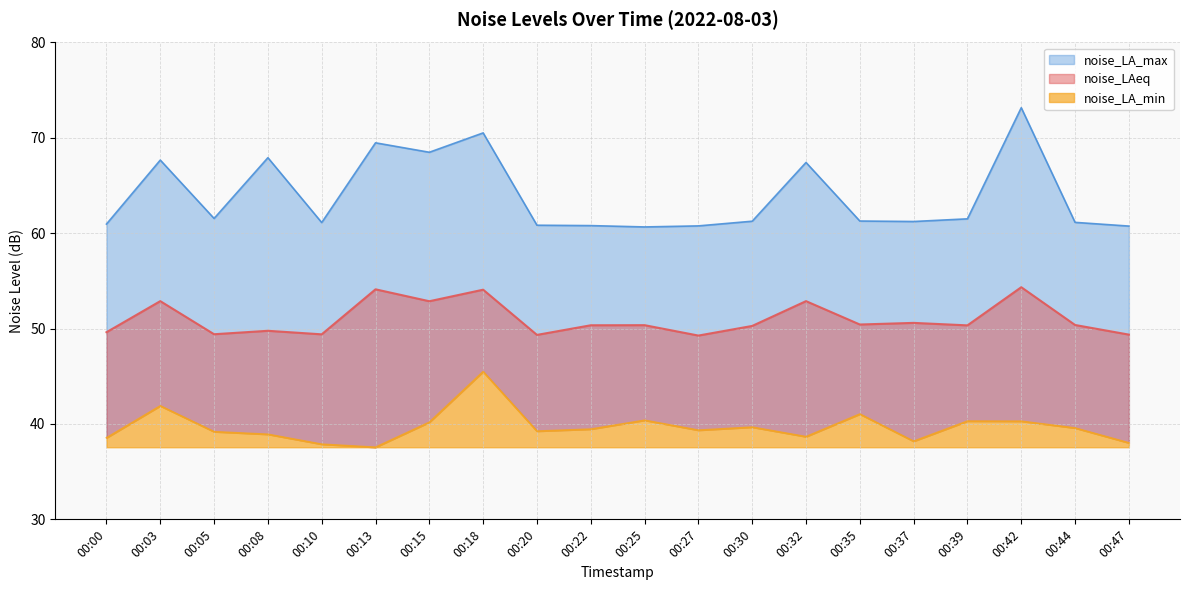

How many interior local peaks does the noise_LA_max series have?

6